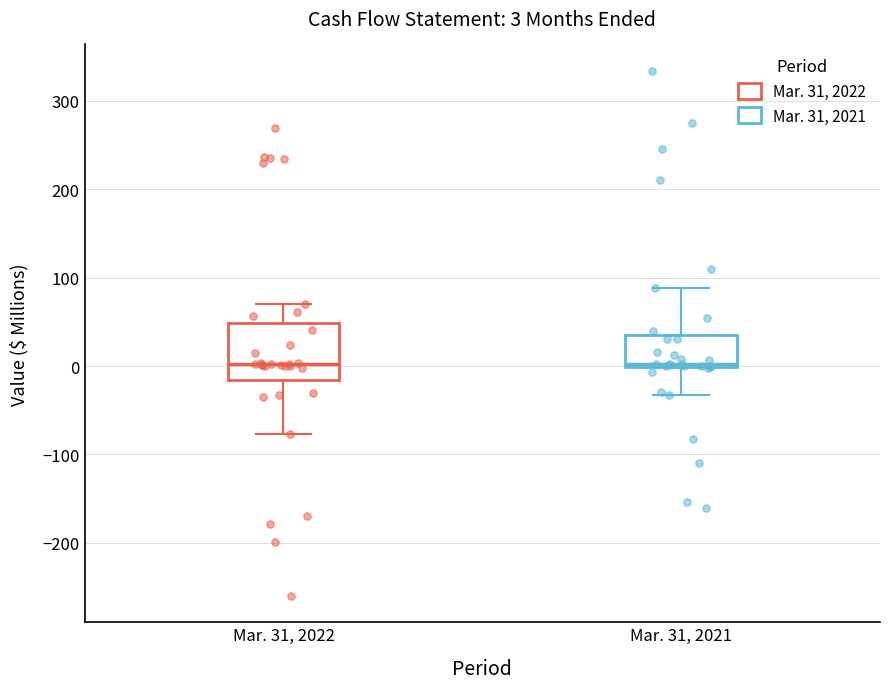

Which box is the tallest, from its lower edge to its upper edge?

Mar. 31, 2022